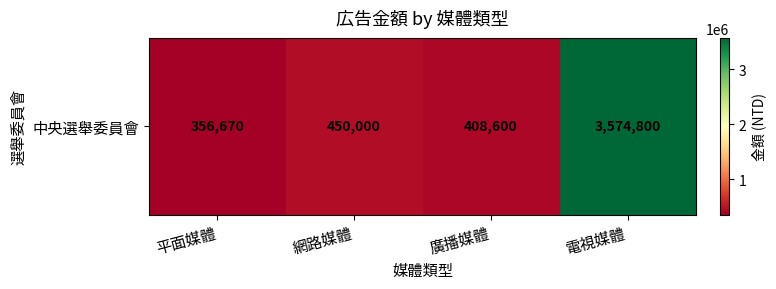

The value at 網路媒體 is 450000. True or false?

True